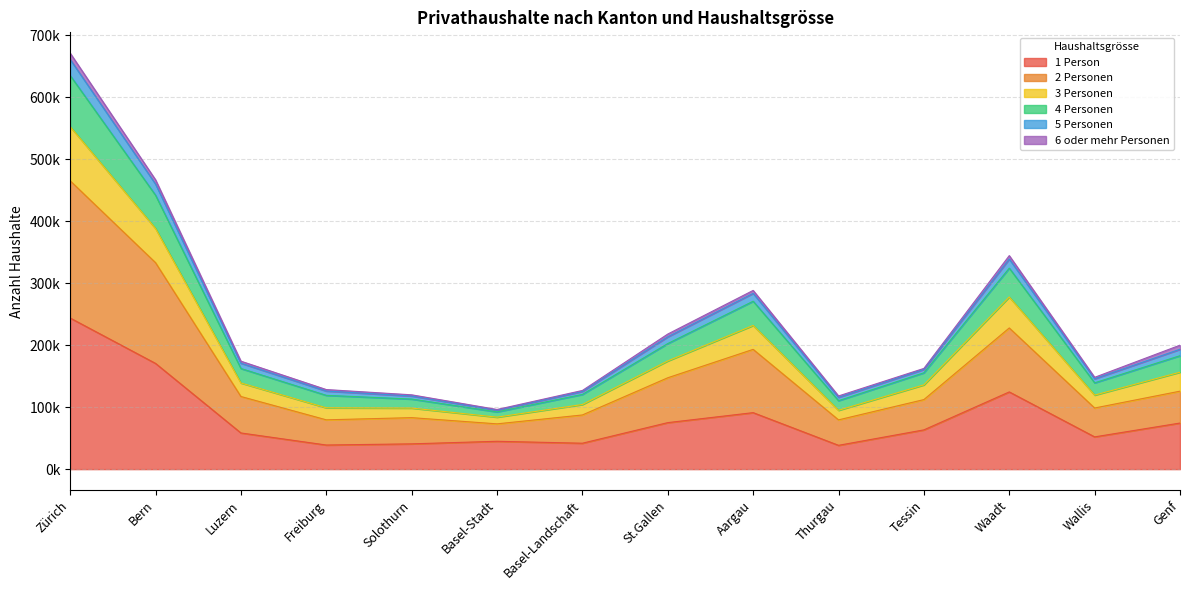

Does the chart have visible grid lines?

Yes